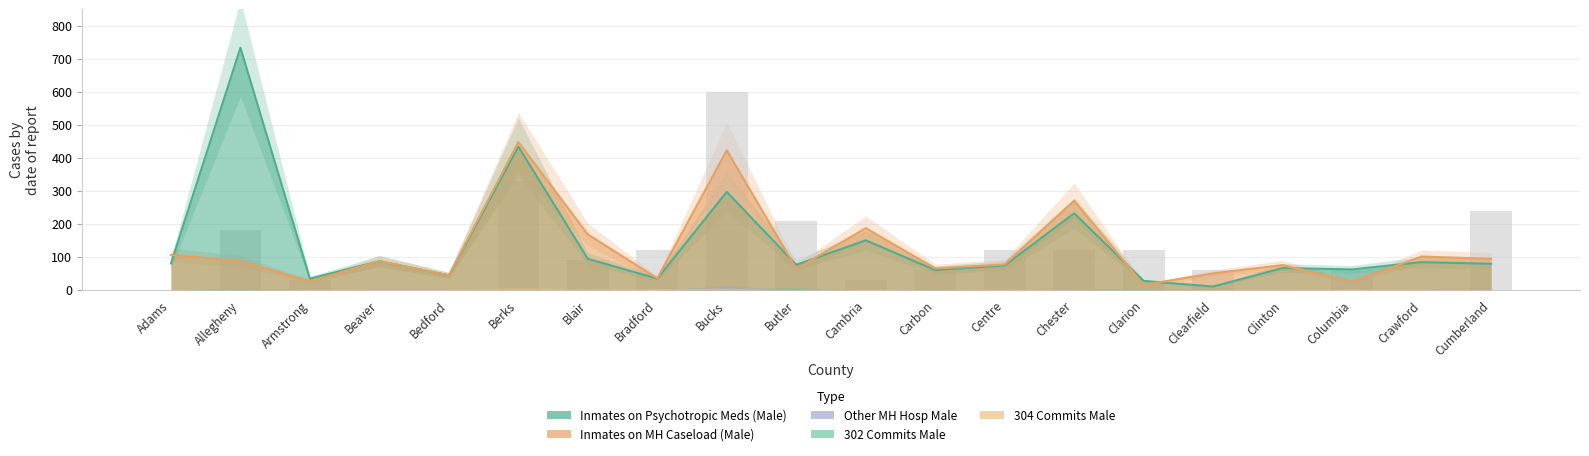

Does the chart contain any negative values?

No